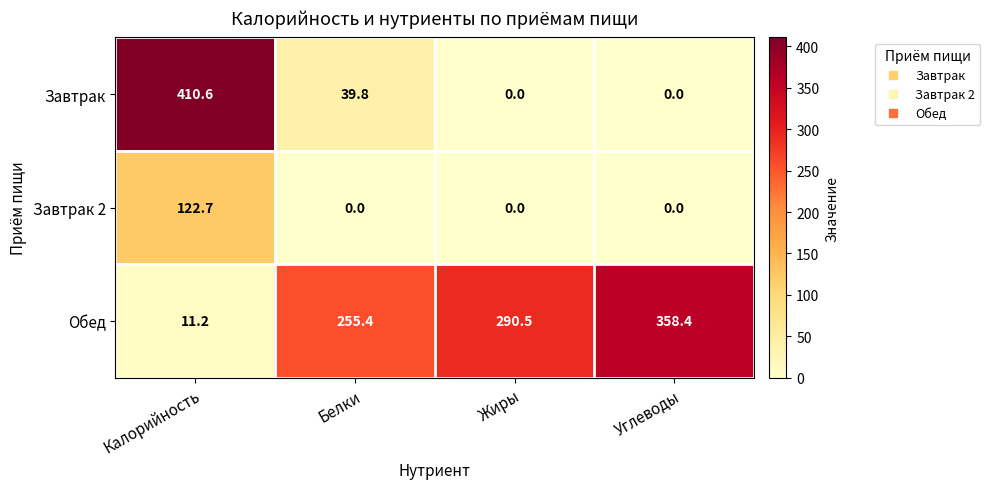

How many values in the Завтрак series are below 39?

2